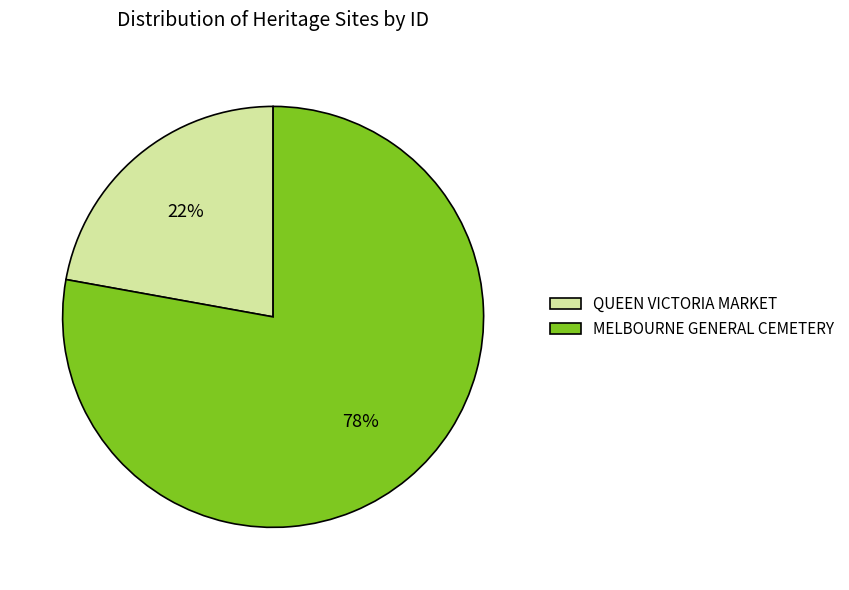

Which category has the biggest portion of the pie?

MELBOURNE GENERAL CEMETERY